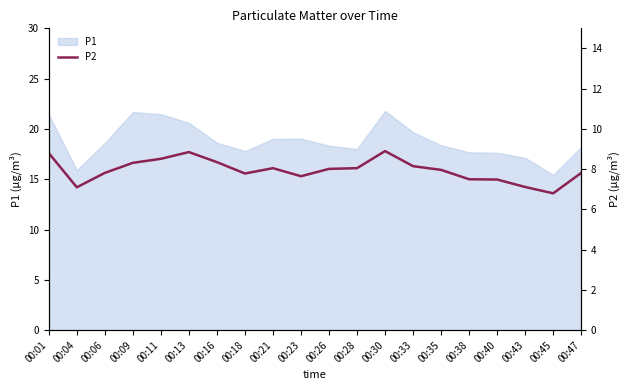

Where is the first local minimum?

00:04